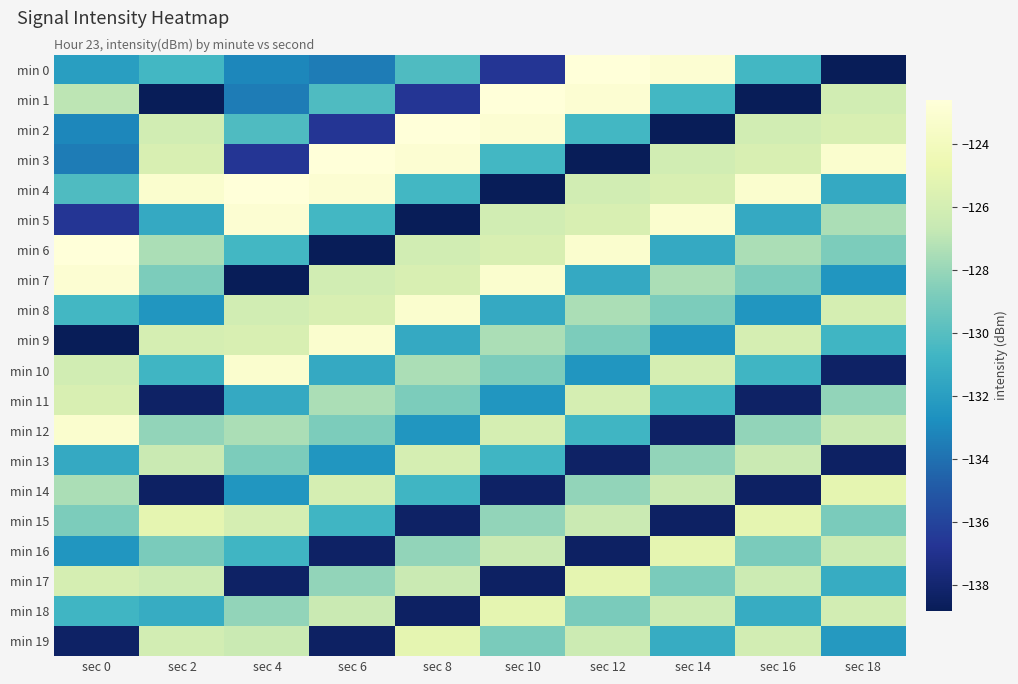

Reading left to right, what are all the values shown in this chart?

min 0: sec 0=-132.0	sec 2=-130.6	sec 4=-133.1	sec 6=-133.5	sec 8=-130.2	sec 10=-136.7	sec 12=-122.6	sec 14=-122.9	sec 16=-130.6	sec 18=-138.8
min 1: sec 0=-126.9	sec 2=-138.8	sec 4=-133.5	sec 6=-130.2	sec 8=-136.7	sec 10=-122.6	sec 12=-122.9	sec 14=-130.6	sec 16=-138.8	sec 18=-126.1
min 2: sec 0=-133.1	sec 2=-126.1	sec 4=-130.2	sec 6=-136.7	sec 8=-122.6	sec 10=-122.9	sec 12=-130.6	sec 14=-138.8	sec 16=-126.1	sec 18=-125.7
min 3: sec 0=-133.5	sec 2=-125.7	sec 4=-136.7	sec 6=-122.6	sec 8=-122.9	sec 10=-130.6	sec 12=-138.8	sec 14=-126.1	sec 16=-125.7	sec 18=-123.2
min 4: sec 0=-130.2	sec 2=-123.2	sec 4=-122.6	sec 6=-122.9	sec 8=-130.6	sec 10=-138.8	sec 12=-126.1	sec 14=-125.7	sec 16=-123.2	sec 18=-131.4
min 5: sec 0=-136.7	sec 2=-131.4	sec 4=-122.9	sec 6=-130.6	sec 8=-138.8	sec 10=-126.1	sec 12=-125.7	sec 14=-123.2	sec 16=-131.4	sec 18=-127.4
min 6: sec 0=-122.6	sec 2=-127.4	sec 4=-130.6	sec 6=-138.8	sec 8=-126.1	sec 10=-125.7	sec 12=-123.2	sec 14=-131.4	sec 16=-127.4	sec 18=-128.8
min 7: sec 0=-122.9	sec 2=-128.8	sec 4=-138.8	sec 6=-126.1	sec 8=-125.7	sec 10=-123.2	sec 12=-131.4	sec 14=-127.4	sec 16=-128.8	sec 18=-132.4
min 8: sec 0=-130.6	sec 2=-132.4	sec 4=-126.1	sec 6=-125.7	sec 8=-123.2	sec 10=-131.4	sec 12=-127.4	sec 14=-128.8	sec 16=-132.4	sec 18=-125.9
min 9: sec 0=-138.8	sec 2=-125.9	sec 4=-125.7	sec 6=-123.2	sec 8=-131.4	sec 10=-127.4	sec 12=-128.8	sec 14=-132.4	sec 16=-125.9	sec 18=-130.8
min 10: sec 0=-126.1	sec 2=-130.8	sec 4=-123.2	sec 6=-131.4	sec 8=-127.4	sec 10=-128.8	sec 12=-132.4	sec 14=-125.9	sec 16=-130.8	sec 18=-138.3
min 11: sec 0=-125.7	sec 2=-138.3	sec 4=-131.4	sec 6=-127.4	sec 8=-128.8	sec 10=-132.4	sec 12=-125.9	sec 14=-130.8	sec 16=-138.3	sec 18=-128.2
min 12: sec 0=-123.2	sec 2=-128.2	sec 4=-127.4	sec 6=-128.8	sec 8=-132.4	sec 10=-125.9	sec 12=-130.8	sec 14=-138.3	sec 16=-128.2	sec 18=-126.5
min 13: sec 0=-131.4	sec 2=-126.5	sec 4=-128.8	sec 6=-132.4	sec 8=-125.9	sec 10=-130.8	sec 12=-138.3	sec 14=-128.2	sec 16=-126.5	sec 18=-138.4
min 14: sec 0=-127.4	sec 2=-138.4	sec 4=-132.4	sec 6=-125.9	sec 8=-130.8	sec 10=-138.3	sec 12=-128.2	sec 14=-126.5	sec 16=-138.4	sec 18=-125.0
min 15: sec 0=-128.8	sec 2=-125.0	sec 4=-125.9	sec 6=-130.8	sec 8=-138.3	sec 10=-128.2	sec 12=-126.5	sec 14=-138.4	sec 16=-125.0	sec 18=-128.8
min 16: sec 0=-132.4	sec 2=-128.8	sec 4=-130.8	sec 6=-138.3	sec 8=-128.2	sec 10=-126.5	sec 12=-138.4	sec 14=-125.0	sec 16=-128.8	sec 18=-126.4
min 17: sec 0=-125.9	sec 2=-126.4	sec 4=-138.3	sec 6=-128.2	sec 8=-126.5	sec 10=-138.4	sec 12=-125.0	sec 14=-128.8	sec 16=-126.4	sec 18=-131.3
min 18: sec 0=-130.8	sec 2=-131.3	sec 4=-128.2	sec 6=-126.5	sec 8=-138.4	sec 10=-125.0	sec 12=-128.8	sec 14=-126.4	sec 16=-131.3	sec 18=-126.0
min 19: sec 0=-138.3	sec 2=-126.0	sec 4=-126.5	sec 6=-138.4	sec 8=-125.0	sec 10=-128.8	sec 12=-126.4	sec 14=-131.3	sec 16=-126.0	sec 18=-132.3